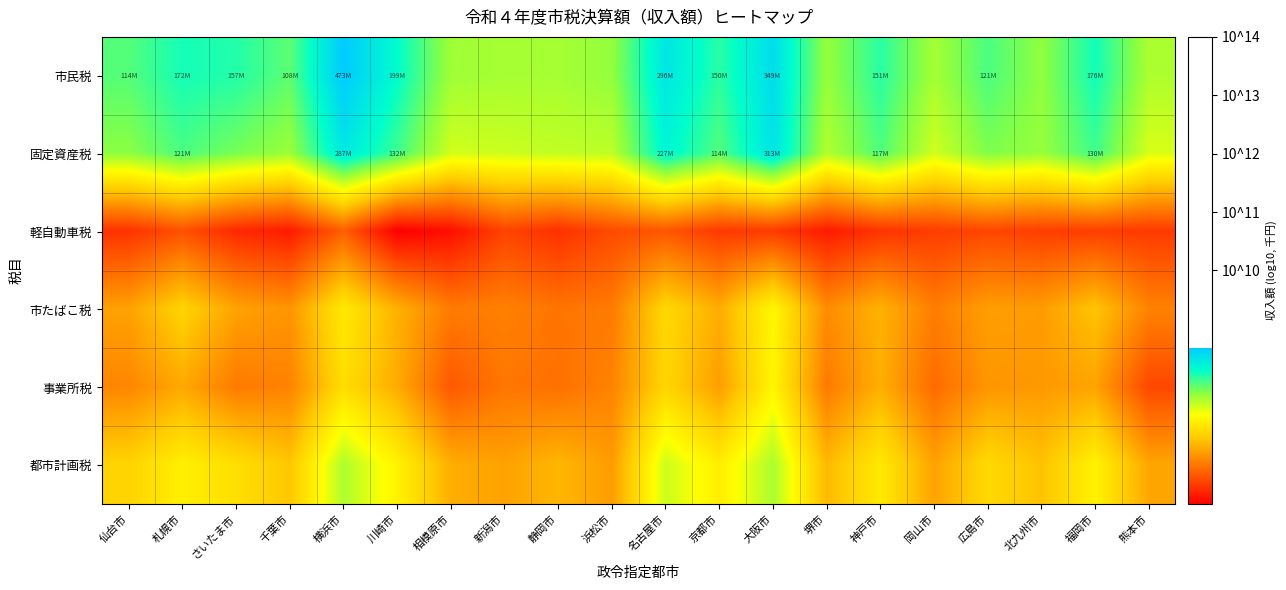

Reading left to right, extract all data points from this chart.

市民税: 仙台市=8.1	札幌市=8.2	さいたま市=8.2	千葉市=8.0	横浜市=8.7	川崎市=8.3	相模原市=7.8	新潟市=7.8	静岡市=7.8	浜松市=7.9	名古屋市=8.5	京都市=8.2	大阪市=8.5	堺市=7.9	神戸市=8.2	岡山市=7.8	広島市=8.1	北九州市=7.9	福岡市=8.2	熊本市=7.8
固定資産税: 仙台市=7.9	札幌市=8.1	さいたま市=8.0	千葉市=7.8	横浜市=8.5	川崎市=8.1	相模原市=7.7	新潟市=7.7	静岡市=7.7	浜松市=7.7	名古屋市=8.4	京都市=8.1	大阪市=8.5	堺市=7.8	神戸市=8.1	岡山市=7.7	広島市=7.9	北九州市=7.9	福岡市=8.1	熊本市=7.7
軽自動車税: 仙台市=6.3	札幌市=6.5	さいたま市=6.2	千葉市=6.2	横浜市=6.5	川崎市=6.0	相模原市=6.1	新潟市=6.4	静岡市=6.3	浜松市=6.4	名古屋市=6.5	京都市=6.3	大阪市=6.3	堺市=6.2	神戸市=6.3	岡山市=6.3	広島市=6.4	北九州市=6.3	福岡市=6.4	熊本市=6.3
市たばこ税: 仙台市=6.9	札幌市=7.2	さいたま市=6.9	千葉市=6.8	横浜市=7.4	川崎市=7.0	相模原市=6.7	新潟市=6.7	静岡市=6.7	浜松市=6.7	名古屋市=7.2	京都市=7.0	大阪市=7.5	堺市=6.8	神戸市=7.0	岡山市=6.7	広島市=6.9	北九州市=6.9	福岡市=7.1	熊本市=6.7
事業所税: 仙台市=6.8	札幌市=6.9	さいたま市=6.7	千葉市=6.7	横浜市=7.3	川崎市=7.0	相模原市=6.5	新潟市=6.7	静岡市=6.6	浜松市=6.7	名古屋市=7.2	京都市=6.9	大阪市=7.5	堺市=6.7	神戸市=7.0	岡山市=6.6	広島市=6.8	北九州市=6.9	福岡市=6.9	熊本市=6.4
都市計画税: 仙台市=7.2	札幌市=7.4	さいたま市=7.3	千葉市=7.1	横浜市=7.8	川崎市=7.4	相模原市=7.0	新潟市=6.9	静岡市=7.0	浜松市=6.9	名古屋市=7.7	京都市=7.4	大阪市=7.8	堺市=7.0	神戸市=7.4	岡山市=6.9	広島市=7.2	北九州市=7.1	福岡市=7.4	熊本市=6.9